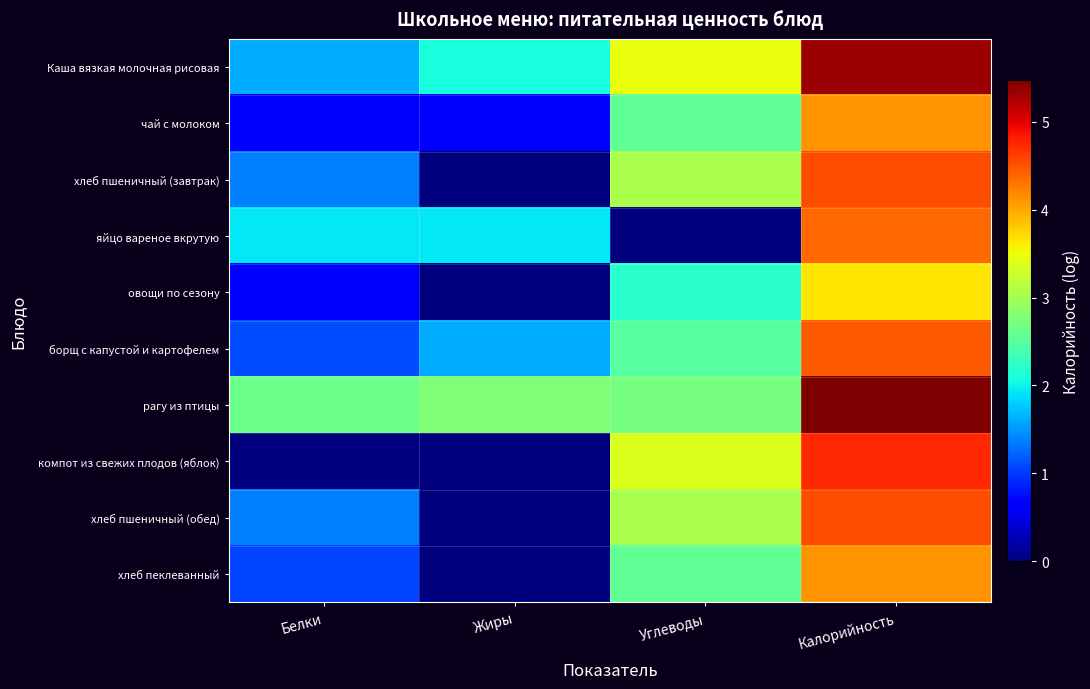

Count the number of categories in the chart.

4